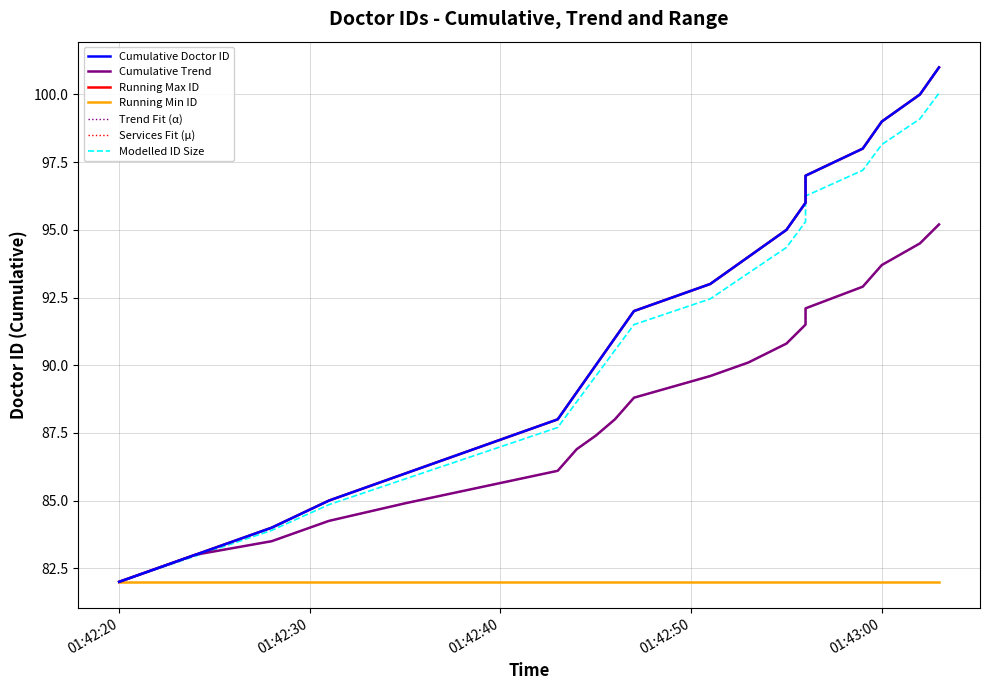

True or false: Cumulative Trend has more than 2 points higher than both neighbors.

False